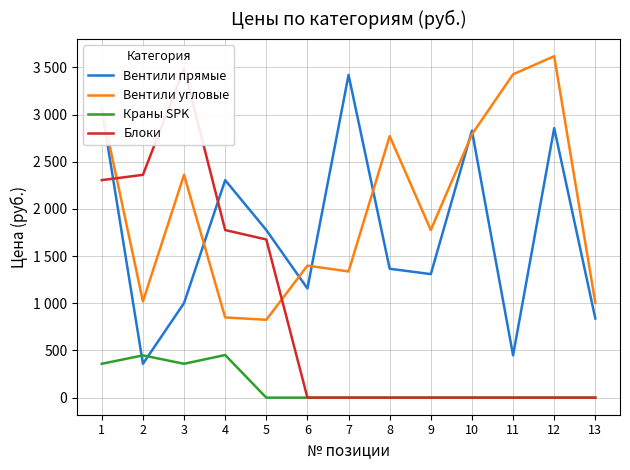

What are all the series names shown in the legend?

Вентили прямые, Вентили угловые, Краны SPK, Блоки